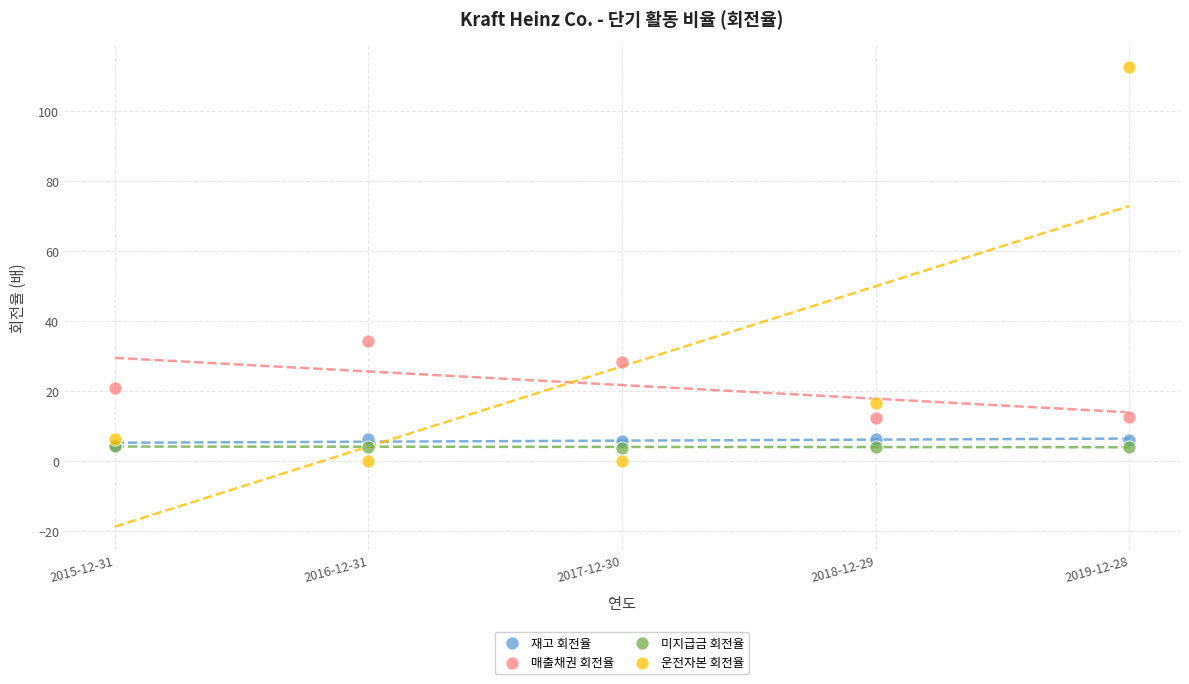

In the 운전자본 회전율 series, what Y value is closest to 56?

16.7